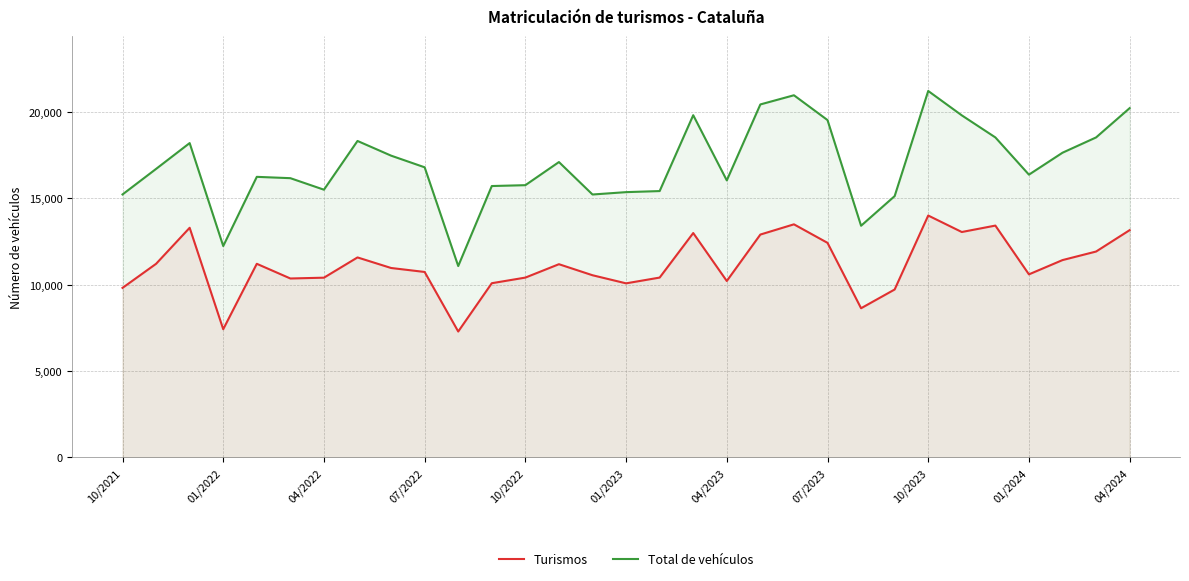

True or false: Total de vehículos and Turismos cross at least once.

False